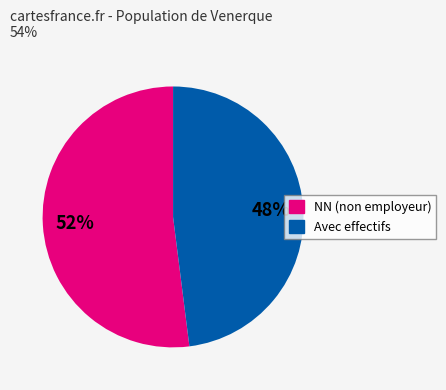

Is there a majority slice in this chart?

Yes